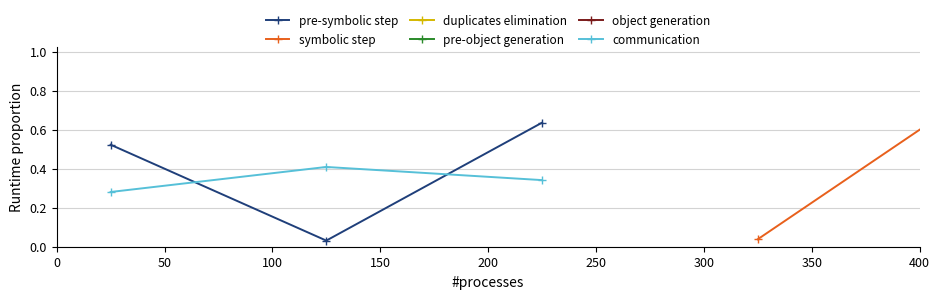

What are all the series names shown in the legend?

pre-symbolic step, symbolic step, duplicates elimination, pre-object generation, object generation, communication